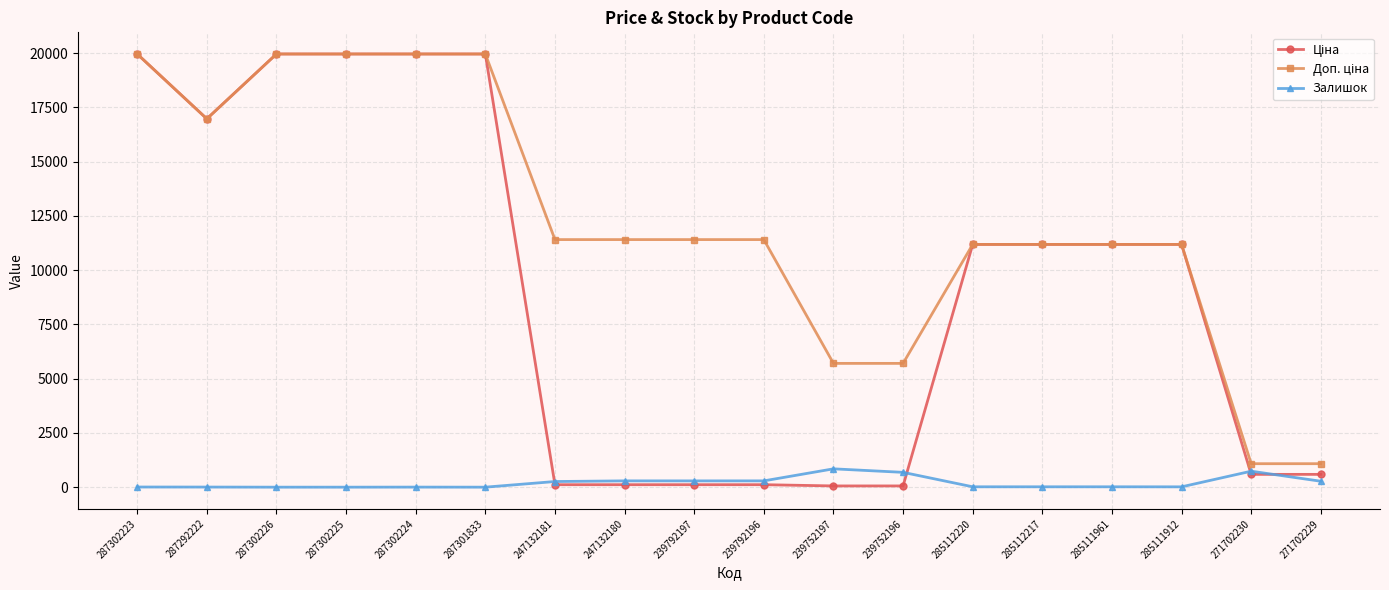

What is the highest value of the Залишок series?

845.0